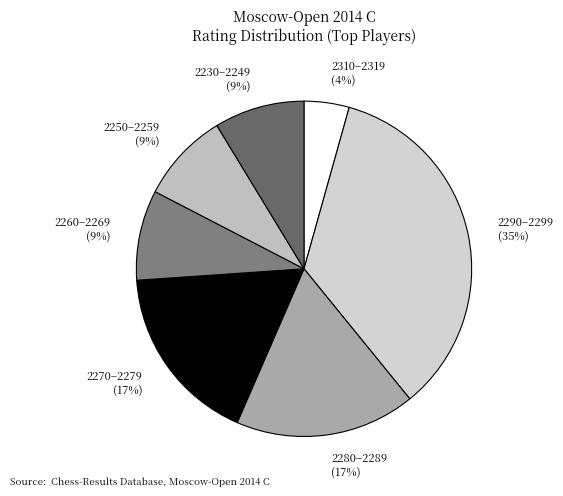

Which has a higher value, 2290–2299 or 2230–2249?

2290–2299